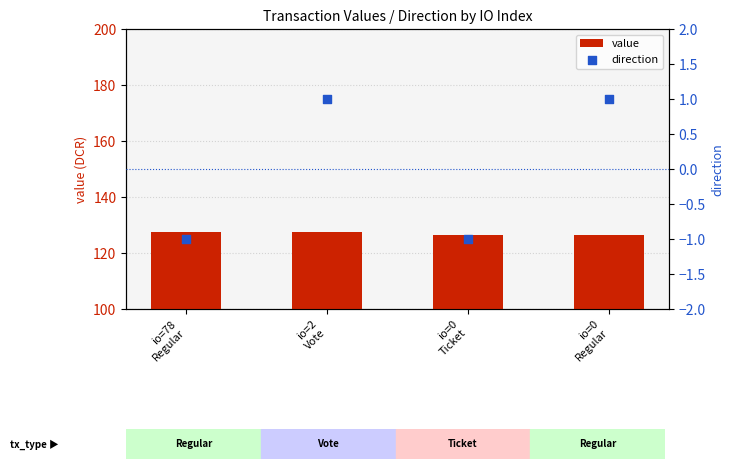

Which series contains the highest Y value?

value